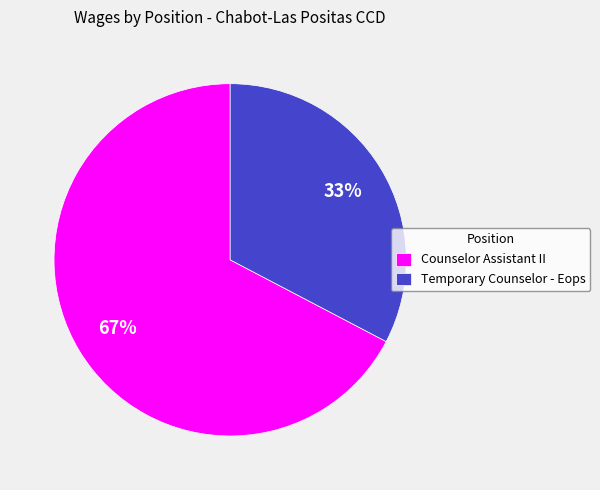

Do Temporary Counselor - Eops and Counselor Assistant II together represent more than half of the pie?

Yes